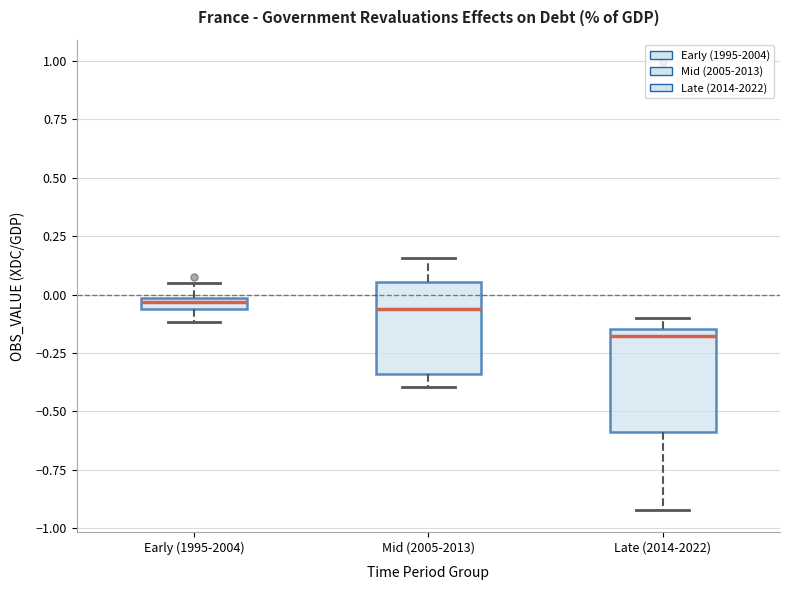

Where does the median line of the box for Late (2014-2022) sit on the y-axis? The values are not printed on the chart, so give them approximately, as read against the axis.

-0.20